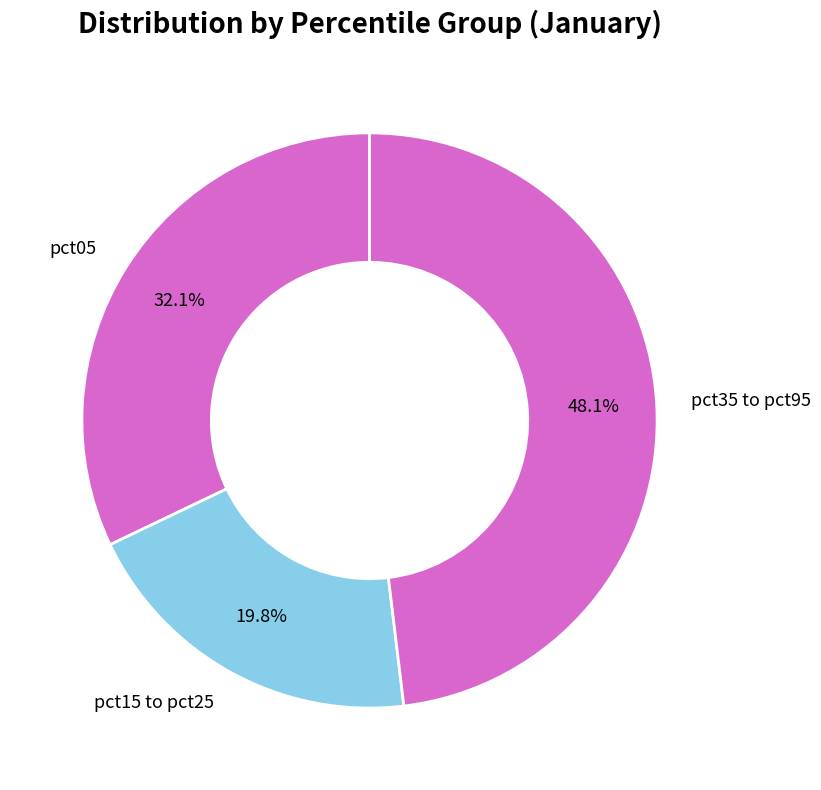

Do pct15 to pct25 and pct35 to pct95 together represent more than half of the pie?

Yes